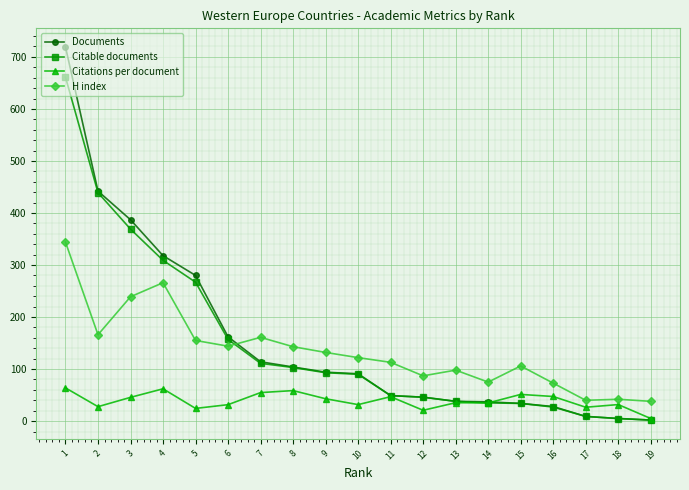

What is the value of the Citable documents point at the 9th from the left?

93.0